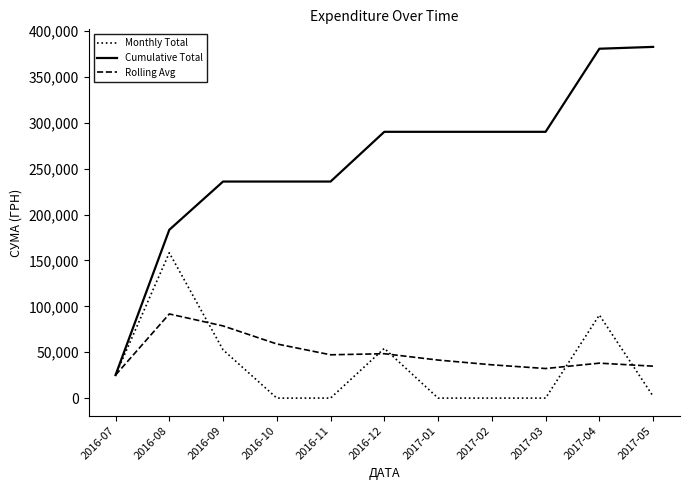

The value of Monthly Total at 2016-11 is 85401.9. True or false?

False